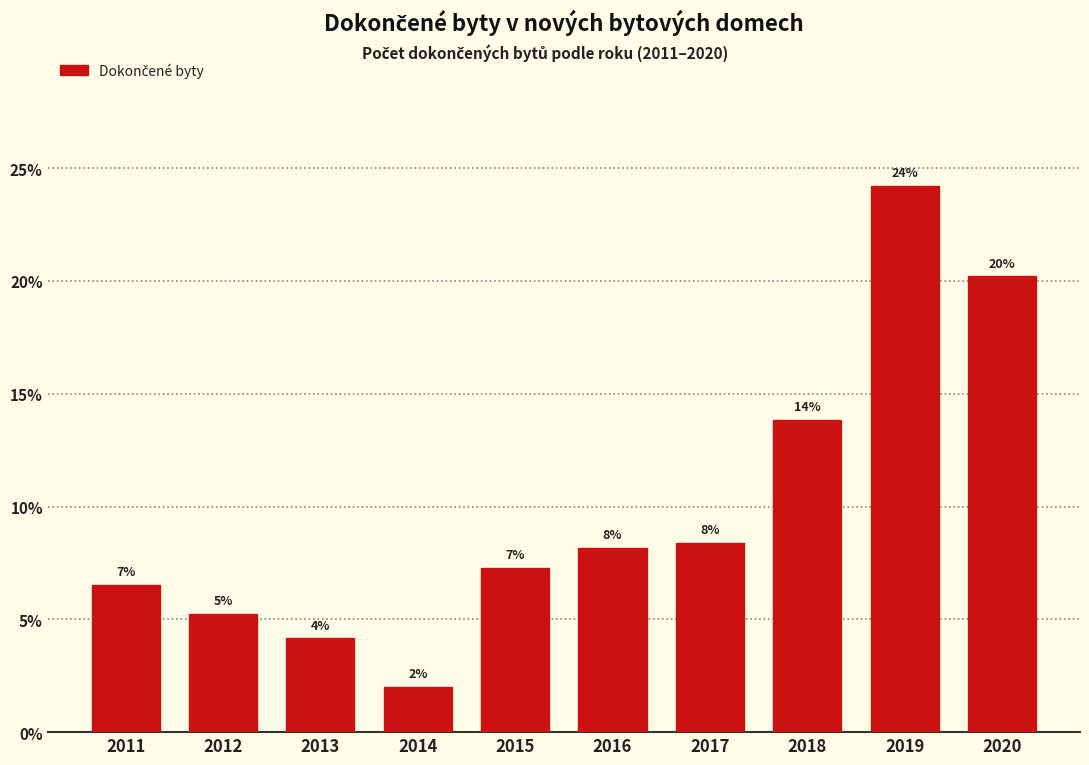

How many bars are there in total?

10